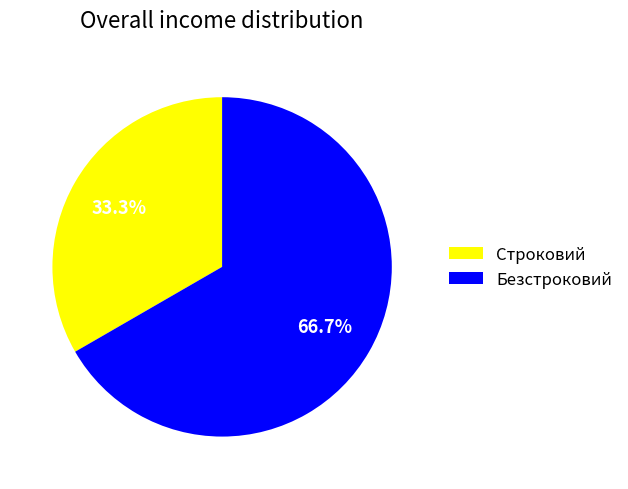

What is the majority slice?

Безстроковий